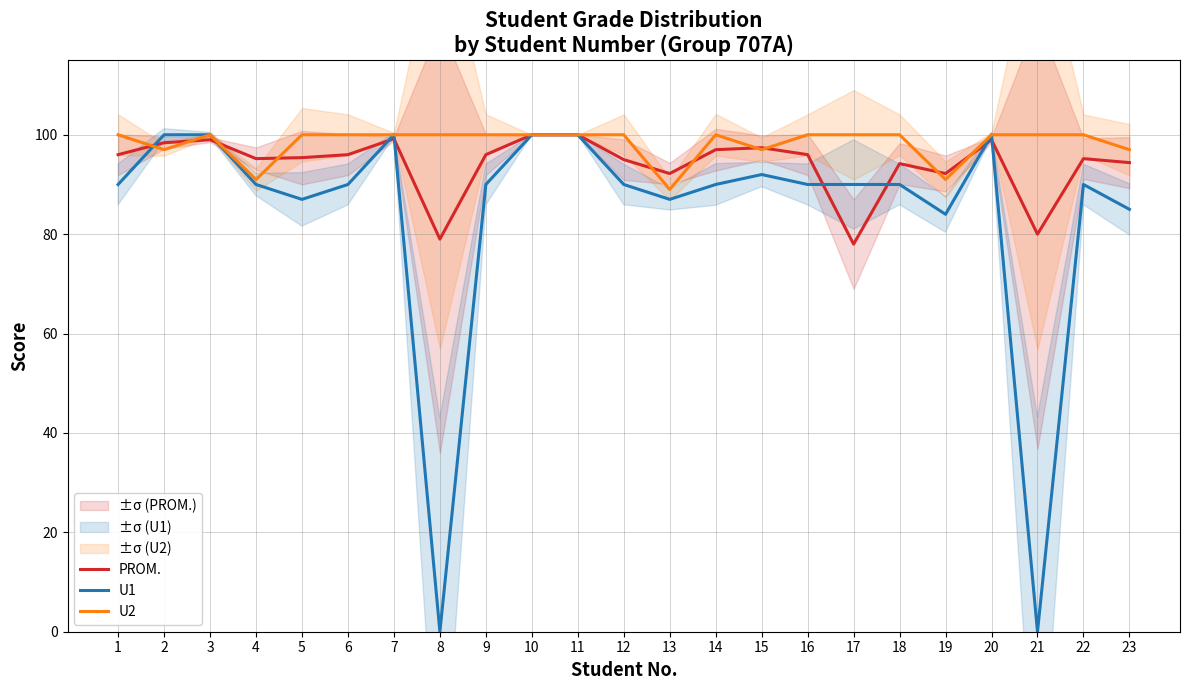

Rank the series by their maximum value, from lowest to highest.

PROM., U1, U2